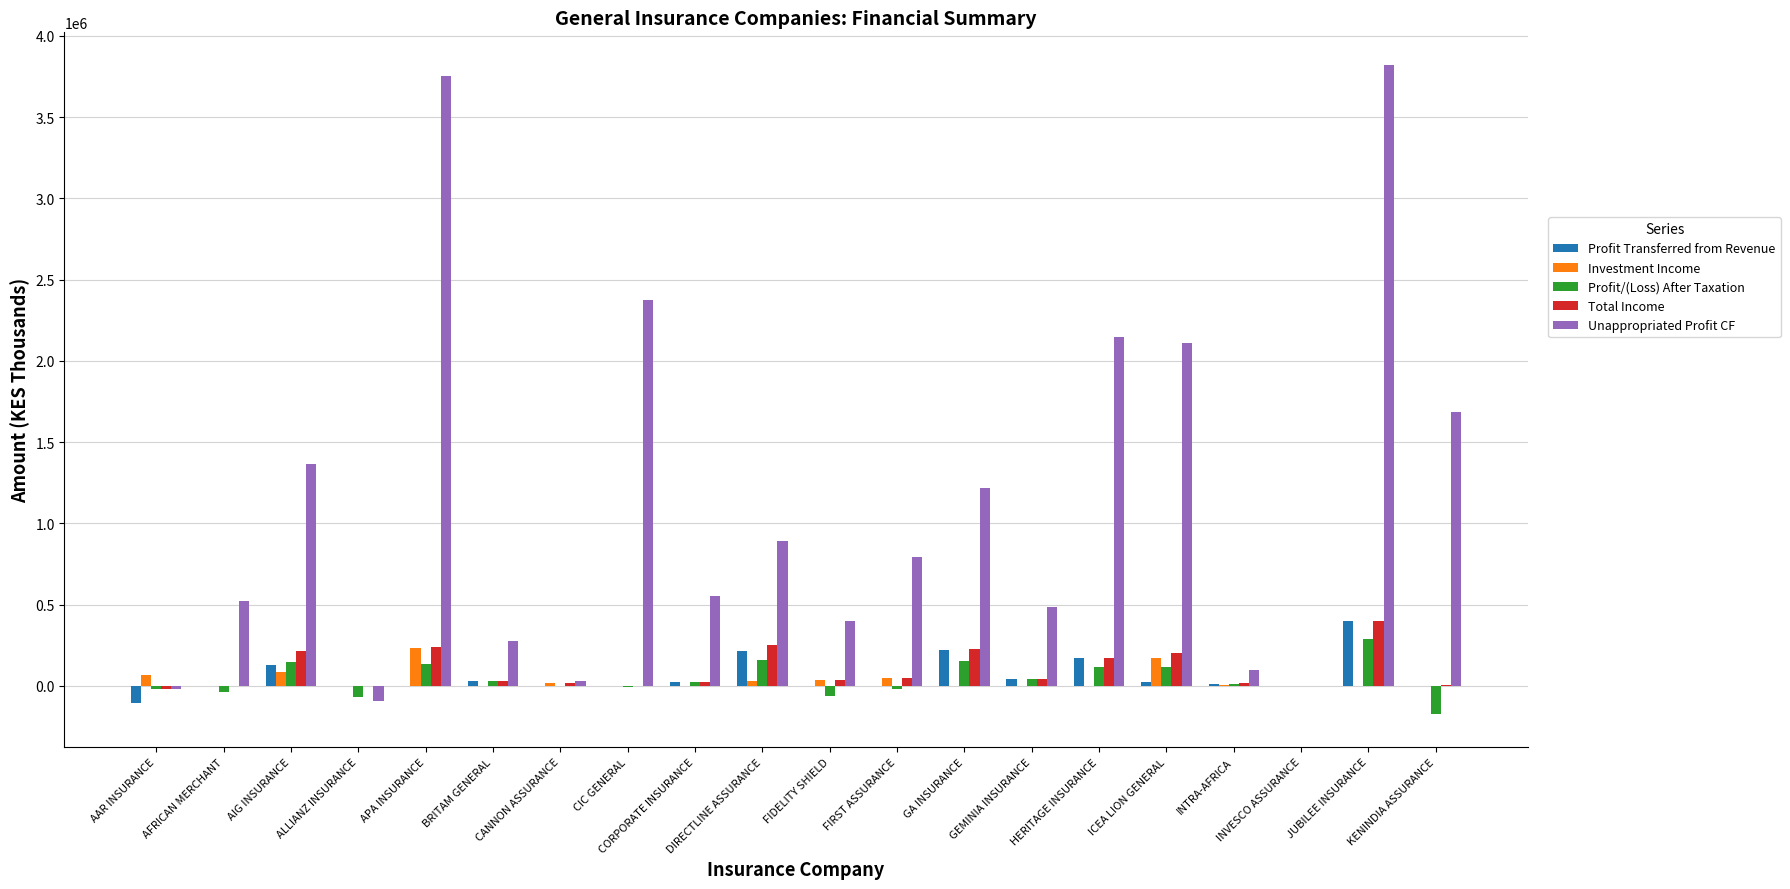

At which category is the sum across all series the highest?

JUBILEE INSURANCE